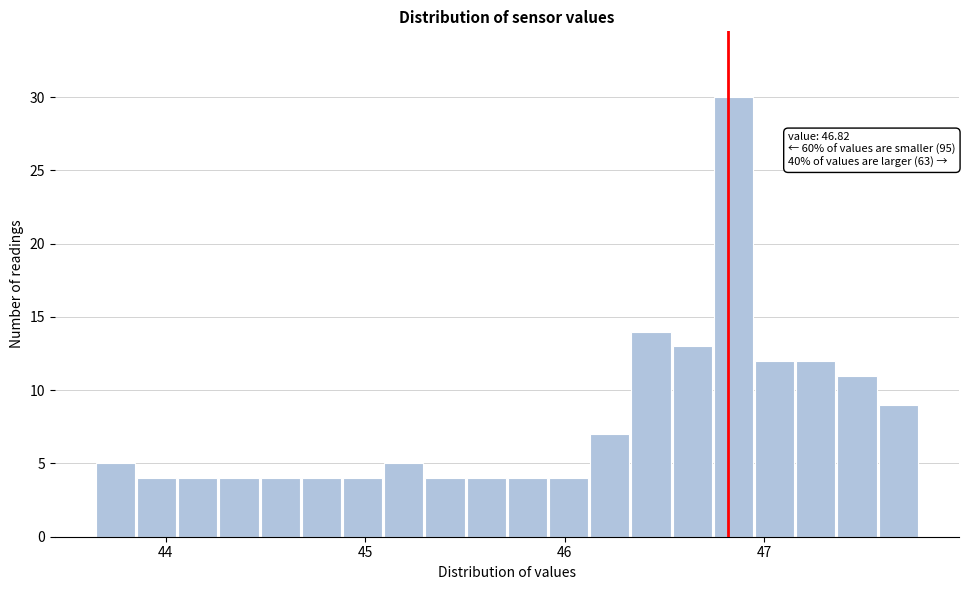

Around what value on the x-axis is the tallest bar? Give the approximate position of its centre, as read against the axis.

46.8